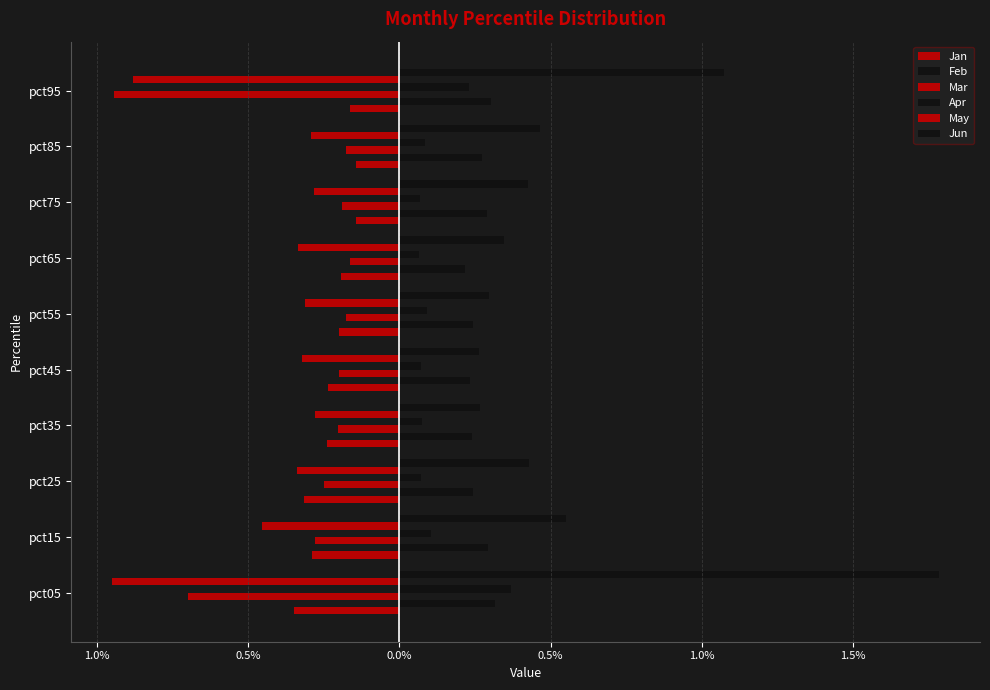

Which series has the largest total across all categories?

Jun